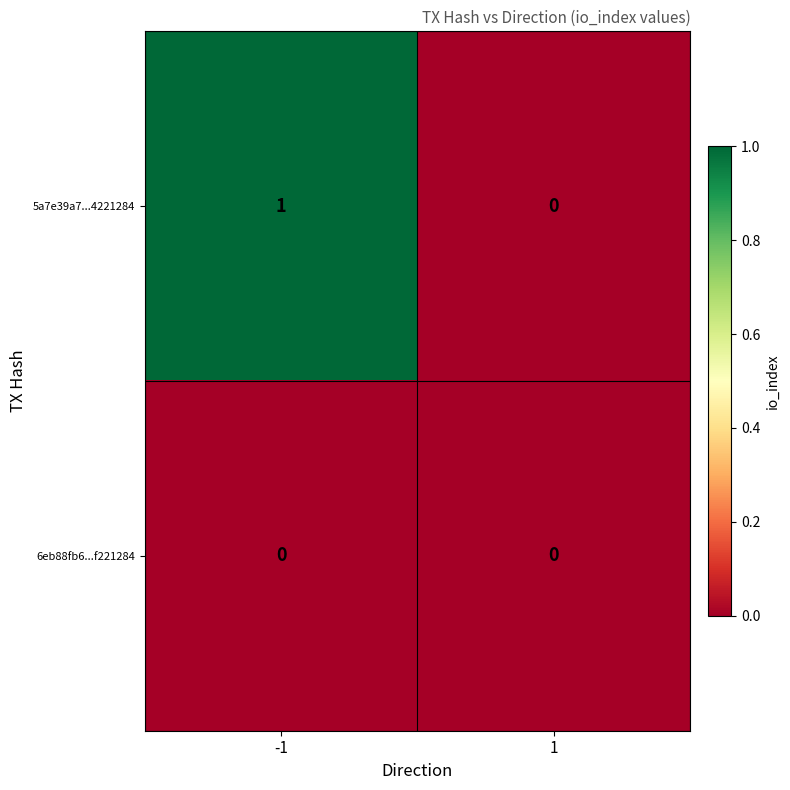

How many data points in 5a7e39a7...4221284 are less than 1?

1